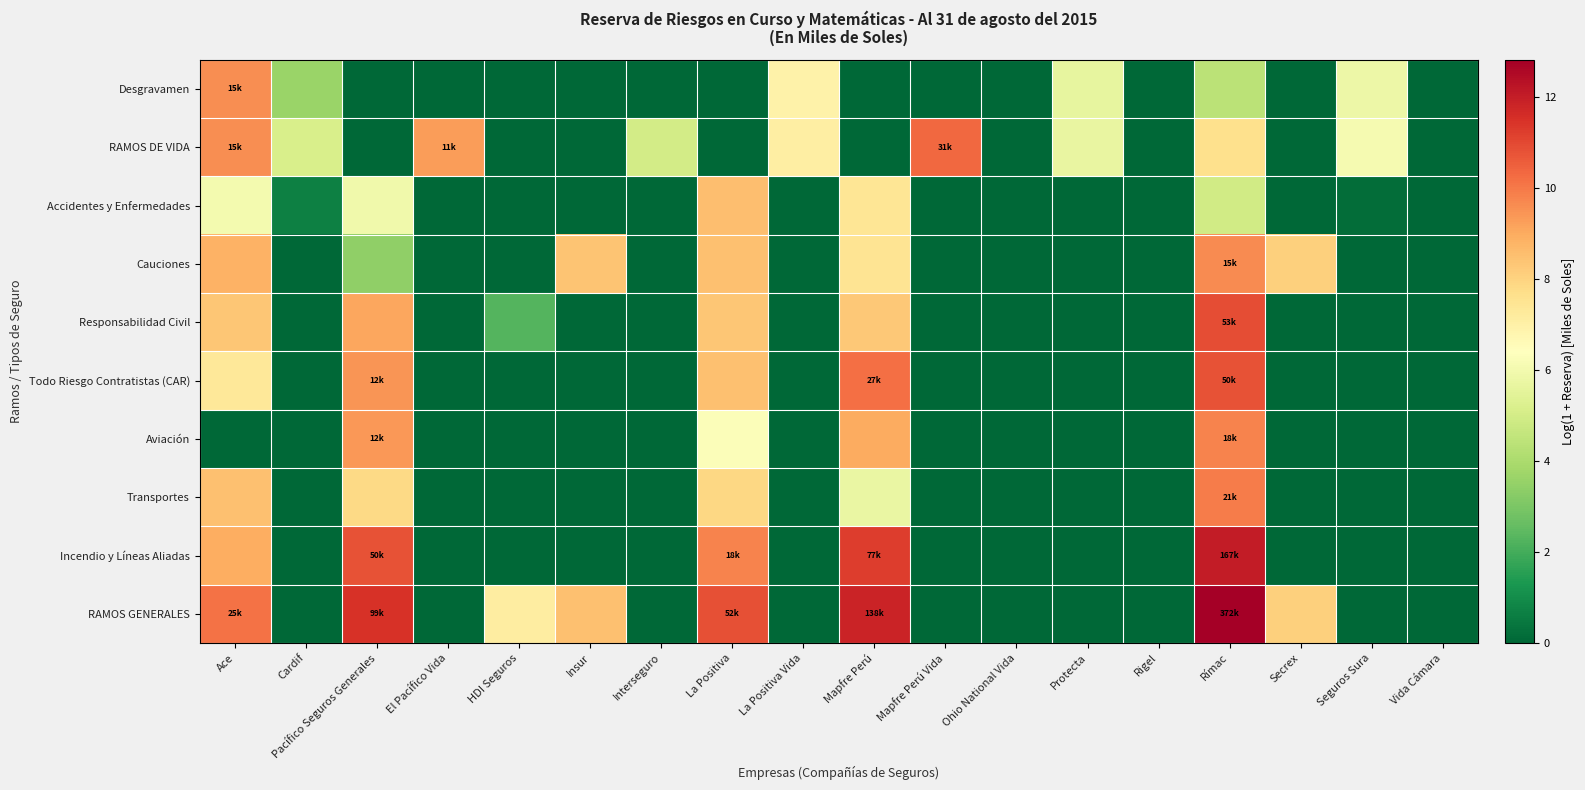

At how many categories does at least one series exceed 9?

7